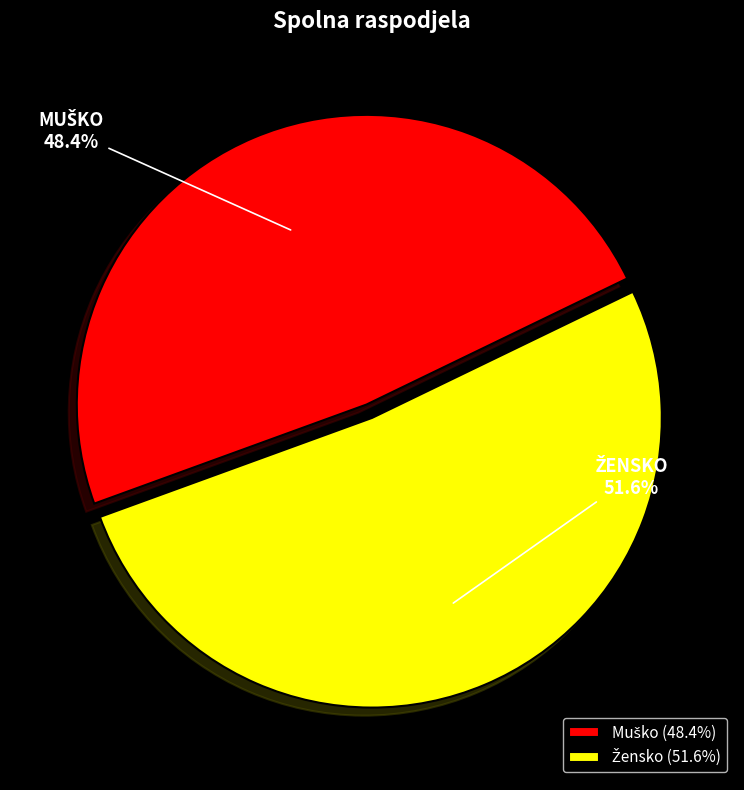

Does any single category account for the majority?

Yes